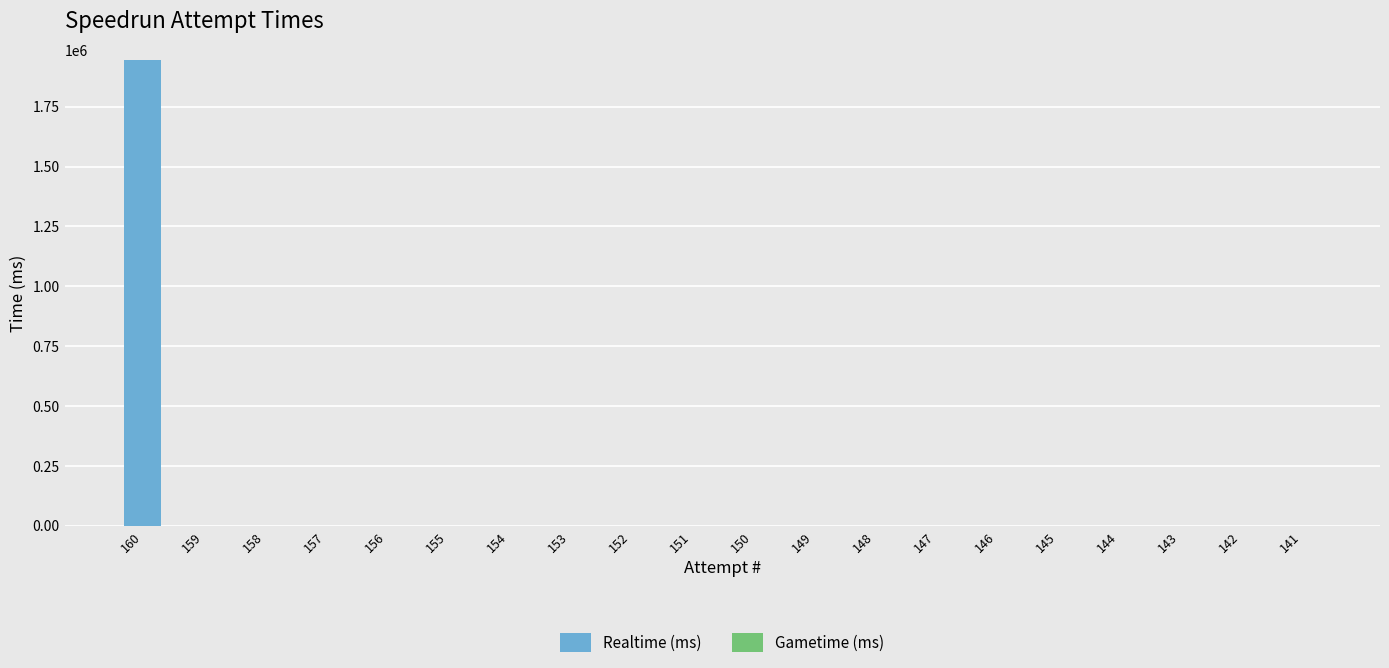

What is the sum of all values?

1946444